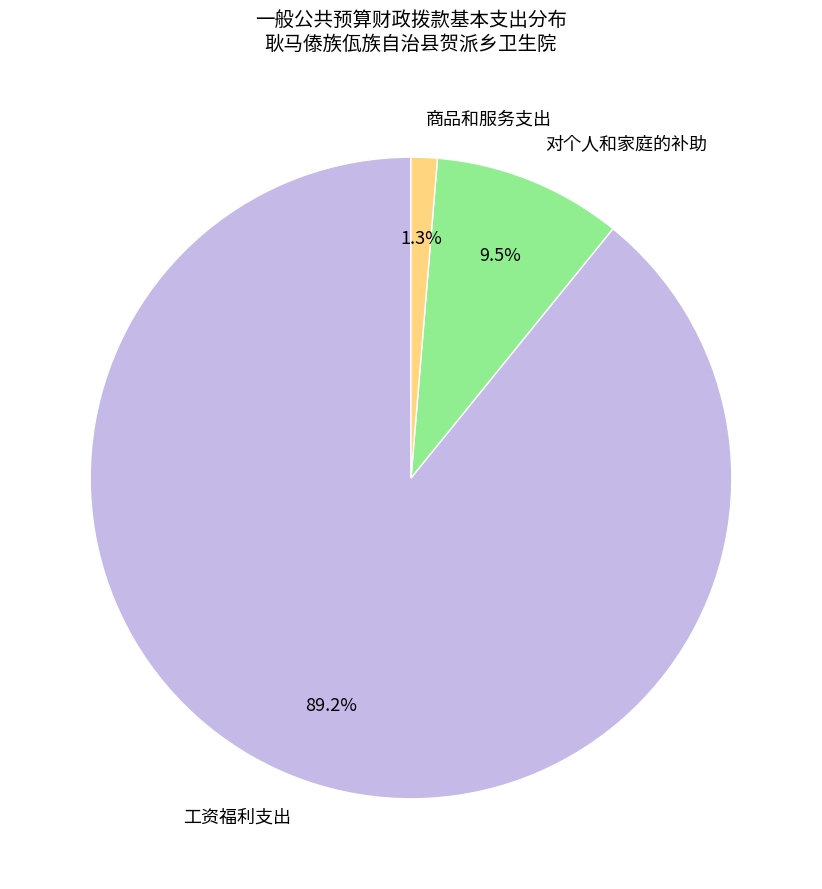

Does 工资福利支出 account for over 50% of the chart?

Yes